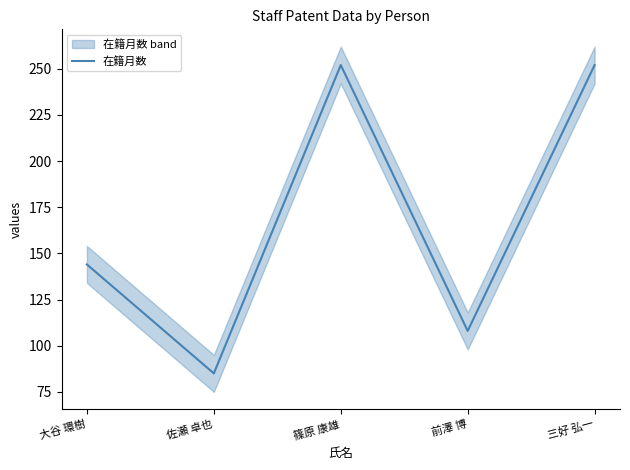

Count the values in the range 108 to 252.

4